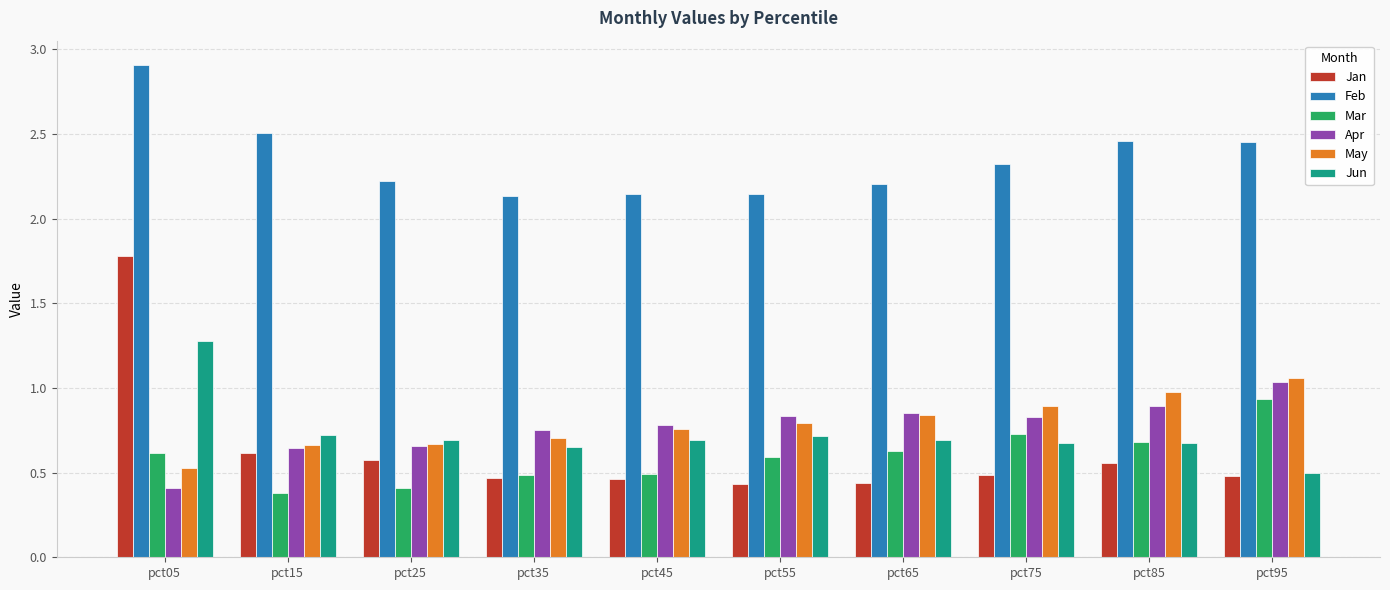

True or false: Apr has a value of 0.9 at pct85.

True